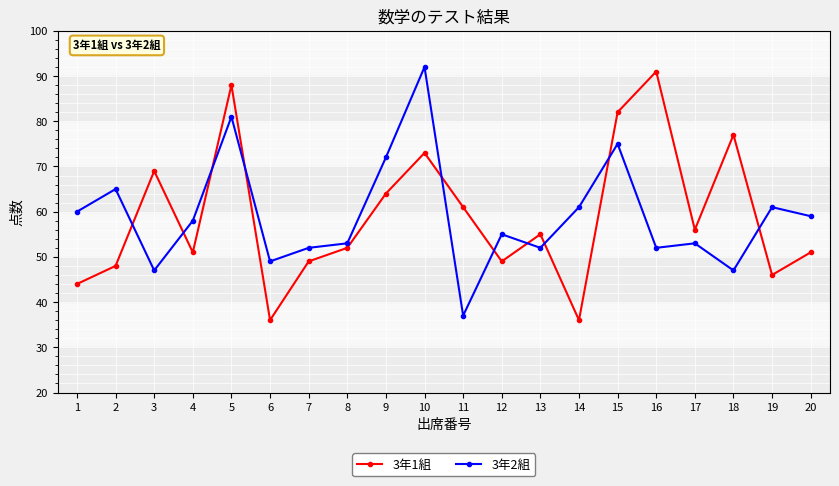

Which series changed the most between 13 and 16?

3年1組